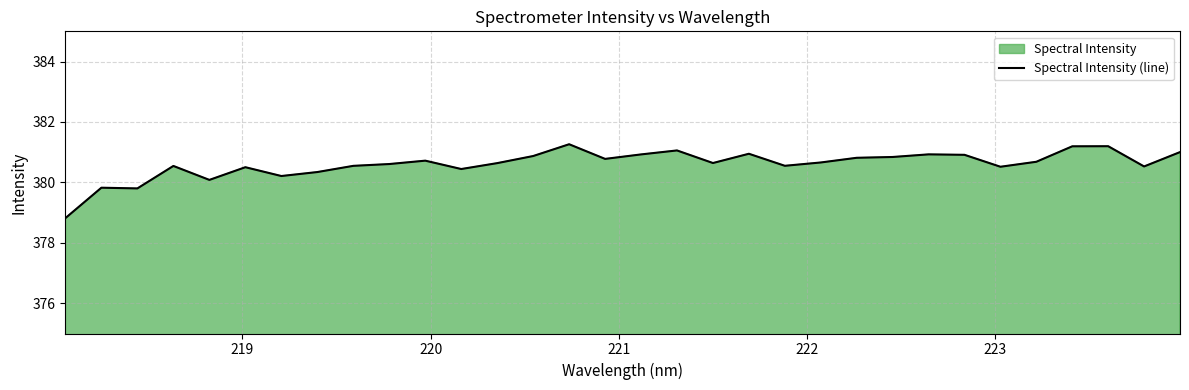

What is the difference between the maximum and minimum values?

2.4